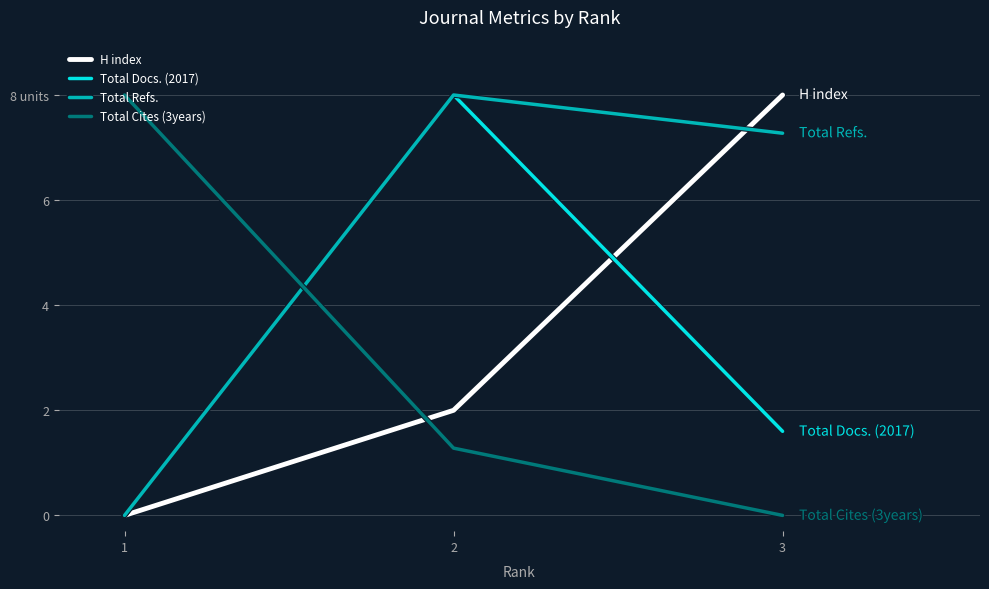

Reading left to right, what are all the values shown in this chart?

H index: 0.0	2.0	8.0
Total Docs. (2017): 0.0	8.0	1.6
Total Refs.: 0.0	8.0	7.3
Total Cites (3years): 8.0	1.3	0.0